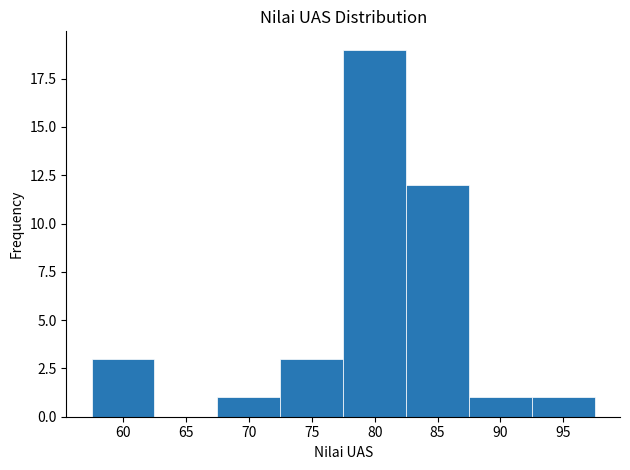

How tall is the bar that spans 82.5 to 87.5 on the x-axis? The values are not printed on the chart, so give them approximately, as read against the axis.

12